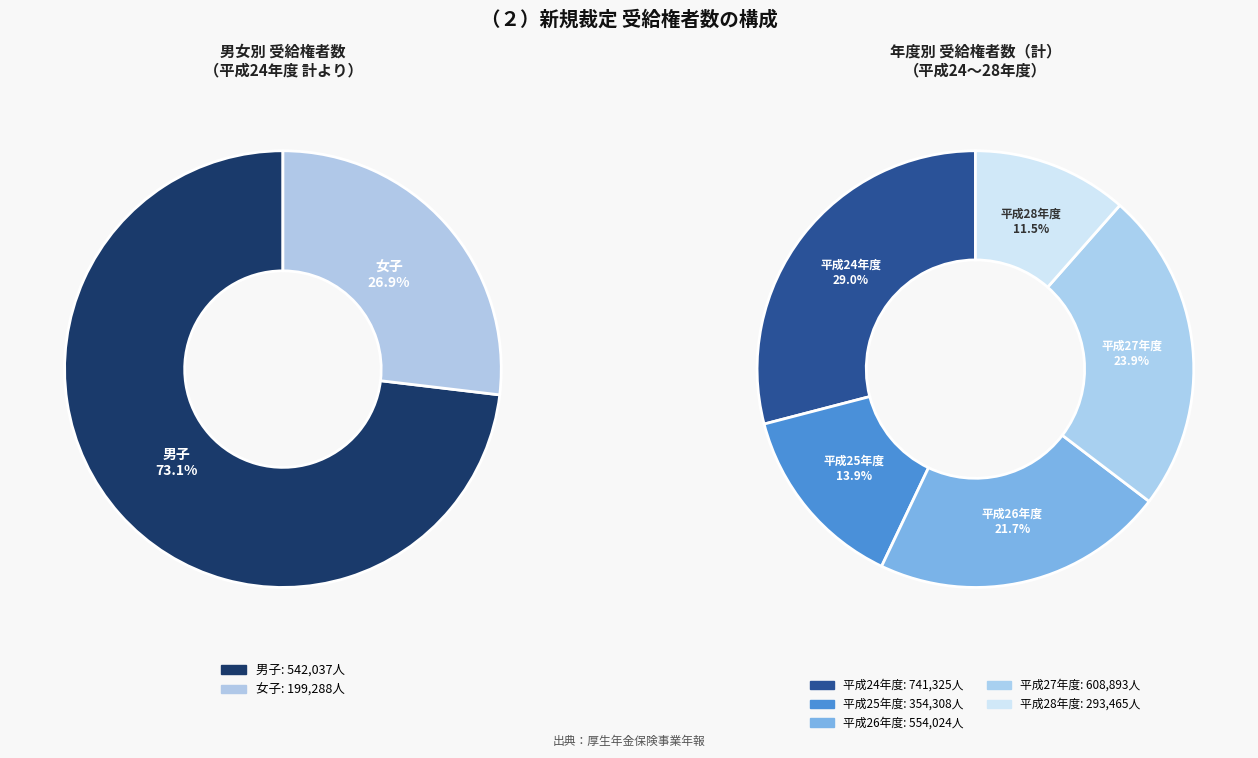

True or false: 男子 accounts for 73% of the total.

True